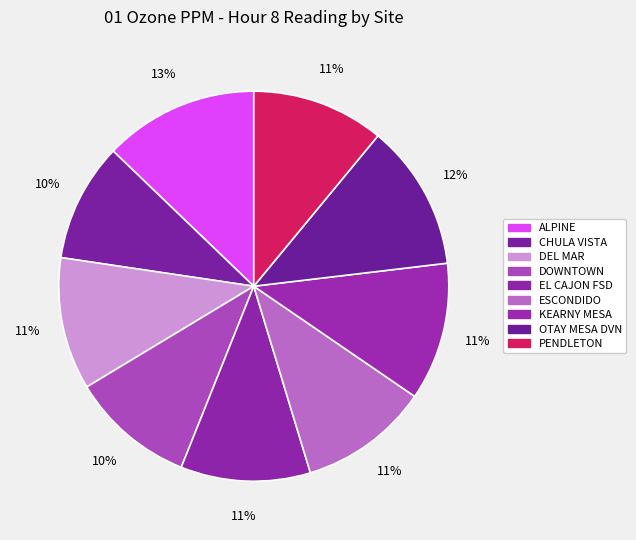

To the nearest percent, what is the difference between the EL CAJON FSD and KEARNY MESA slice percentages?

1%